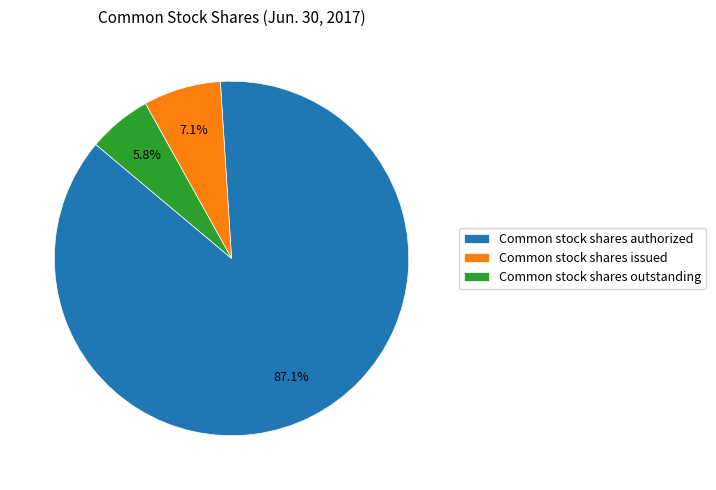

What percentage do Common stock shares authorized and Common stock shares outstanding together represent?

92.9%